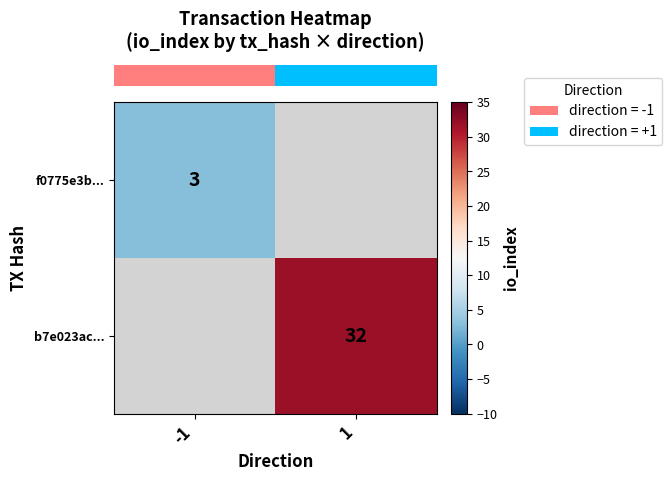

At which label does row_0 reach its peak?

-1